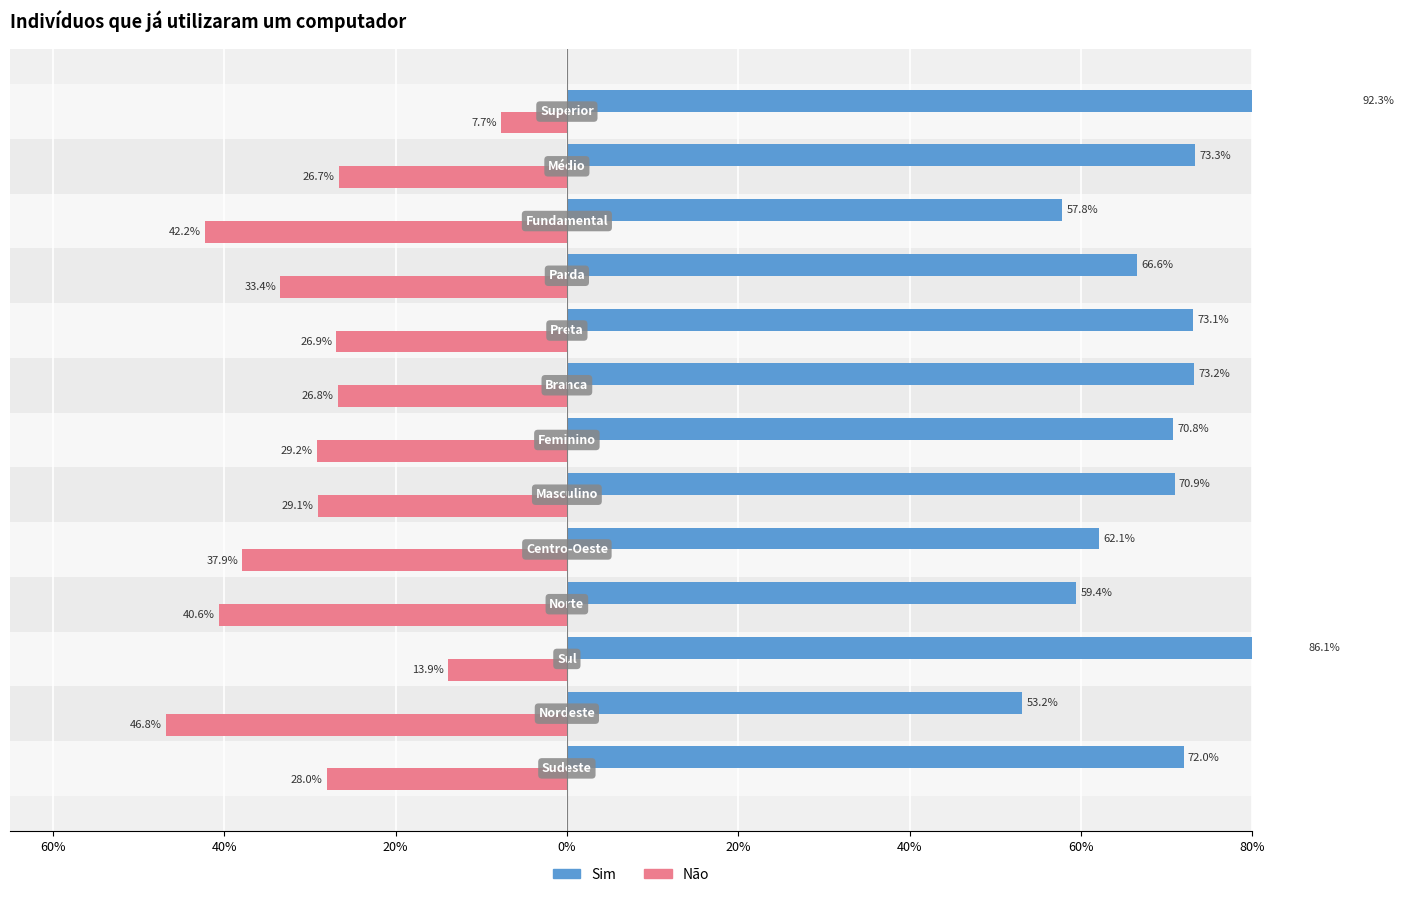

How many values in the Sim series are below 70?

5